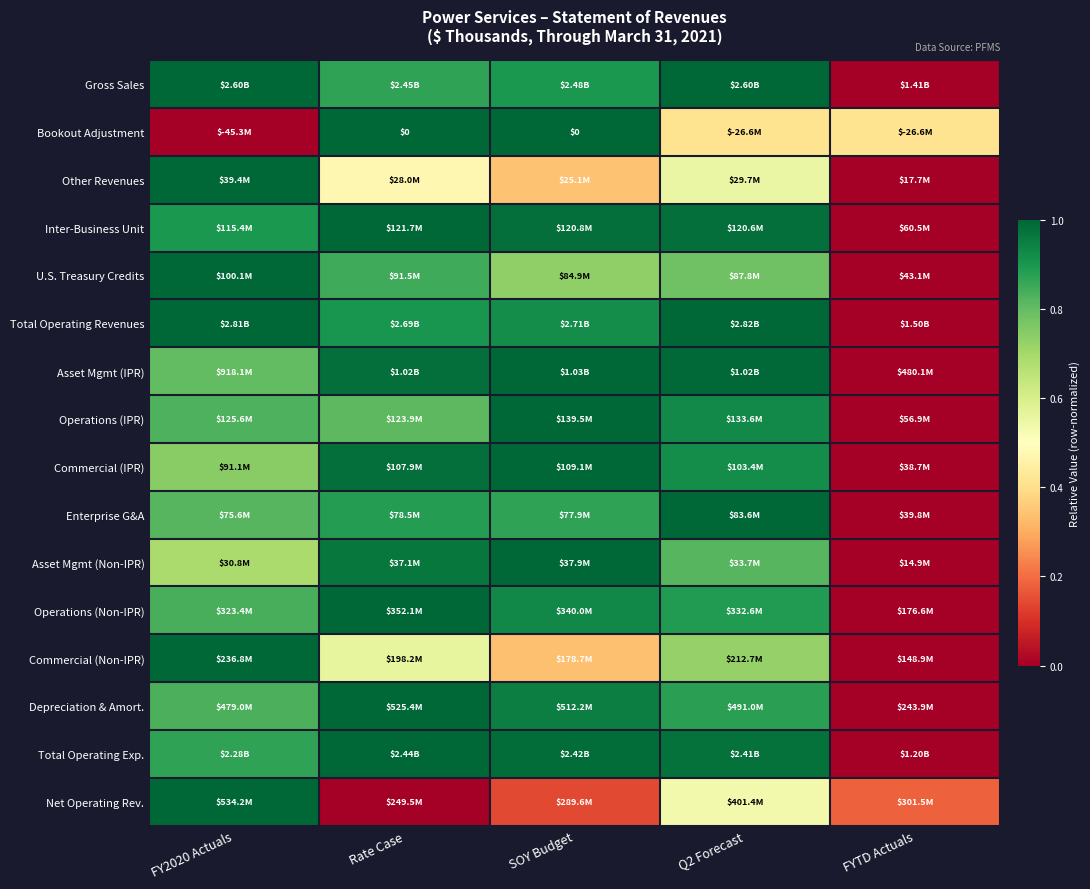

Rank the categories by Operations (IPR) value from highest to lowest.

SOY Budget, Q2 Forecast, FY2020 Actuals, Rate Case, FYTD Actuals